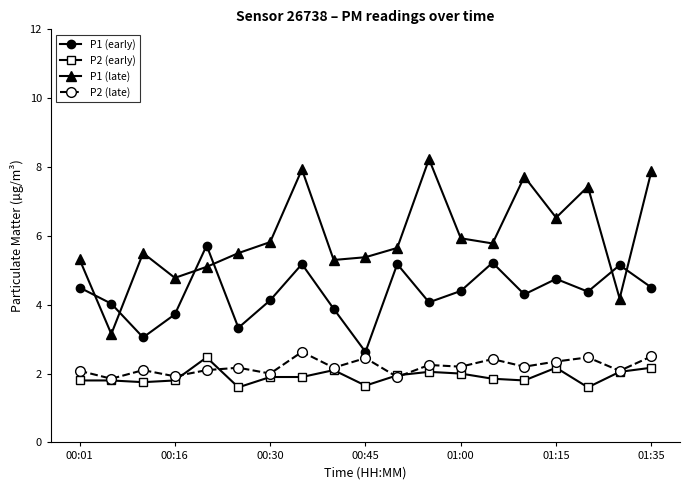

Which series has the largest total across all categories?

P1 (late)